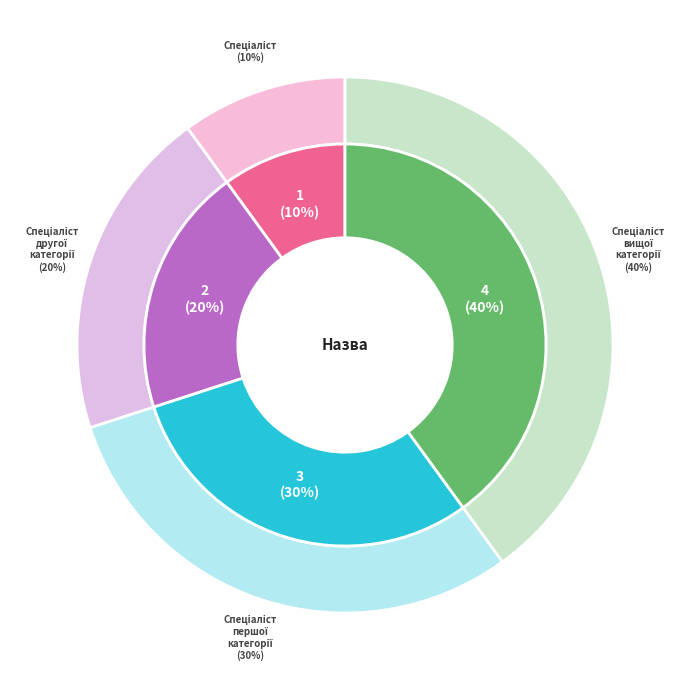

Is Спеціаліст другої категорії the majority of the pie?

No